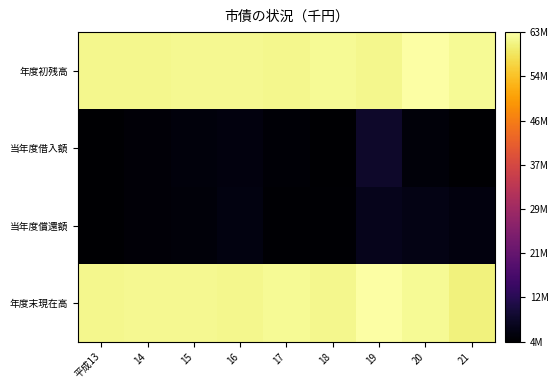

What is the greatest value displayed?

62568112